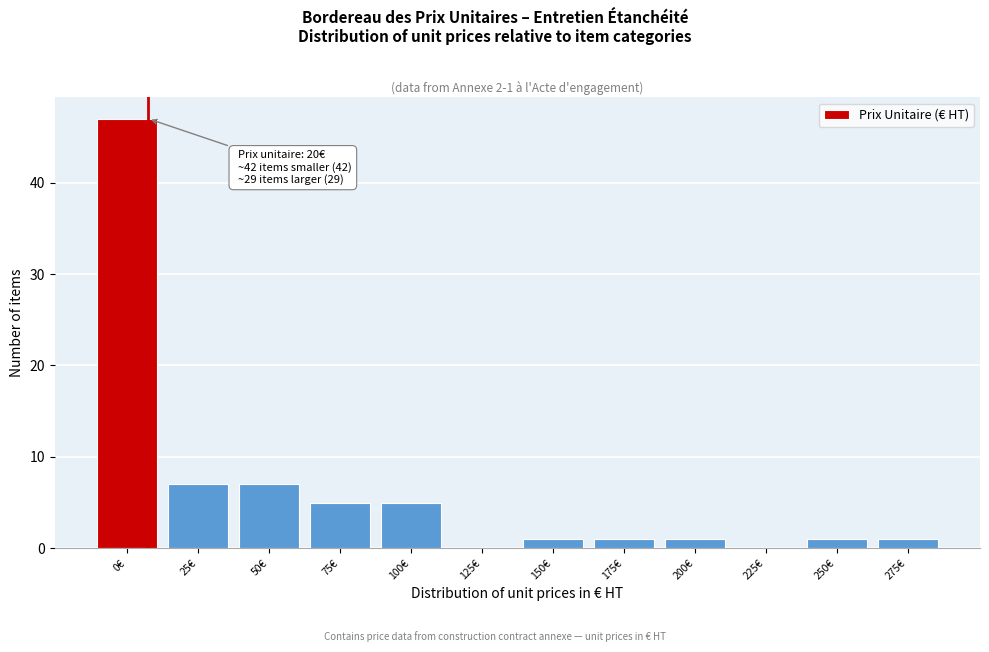

Reading right to left, what are all the values shown in this chart?

275€=1	250€=1	225€=0	200€=1	175€=1	150€=1	125€=0	100€=5	75€=5	50€=7	25€=7	0€=47